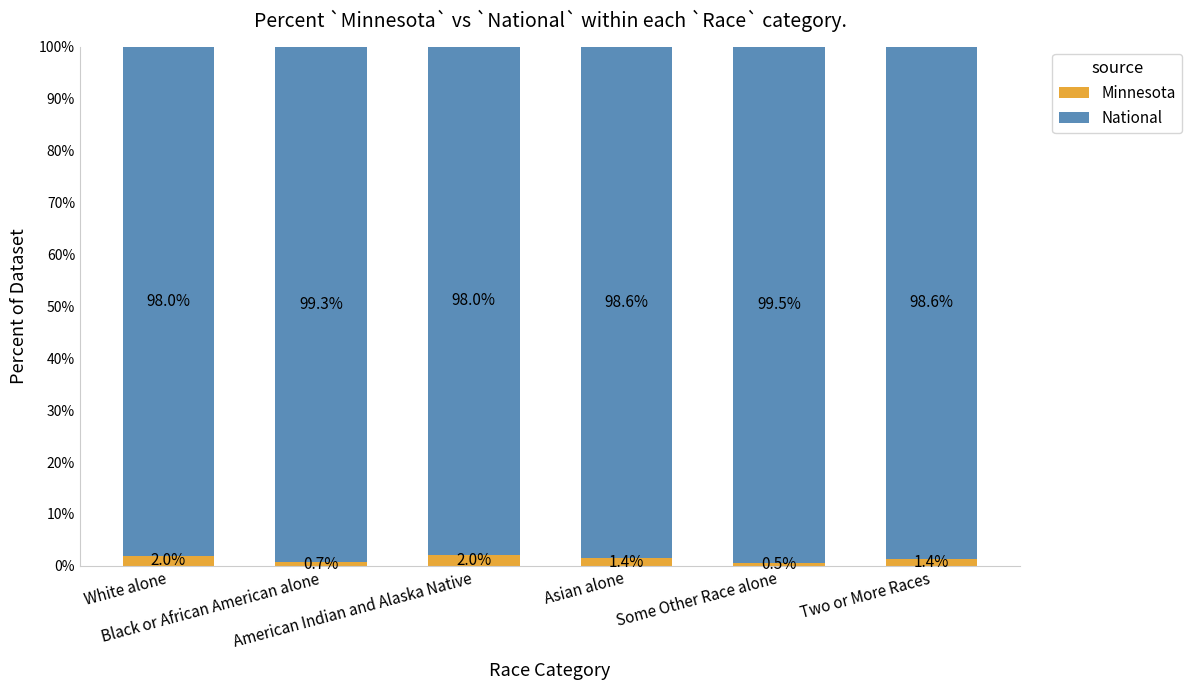

What is the highest value of the Minnesota series?

2.0